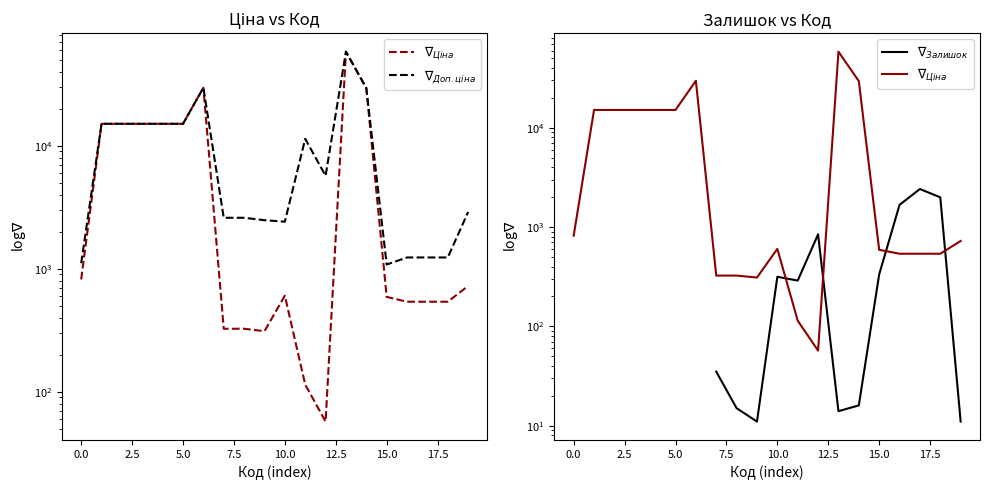

True or false: $\nabla_{Доп.ціна}$ and $\nabla_{Ціна}$ cross at least once.

False